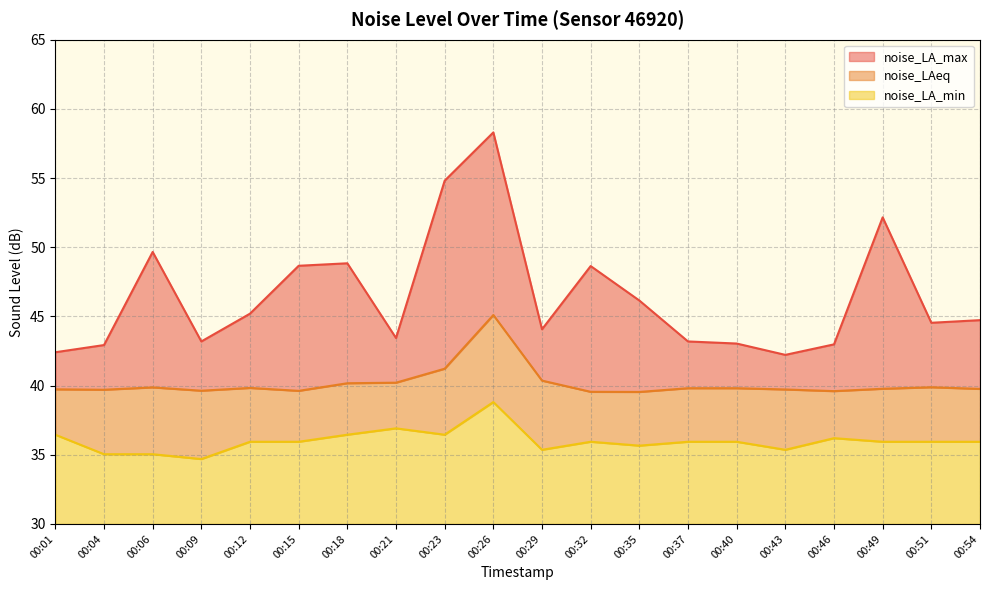

What is the value of the noise_LAeq point at the 17th from the left?

39.6